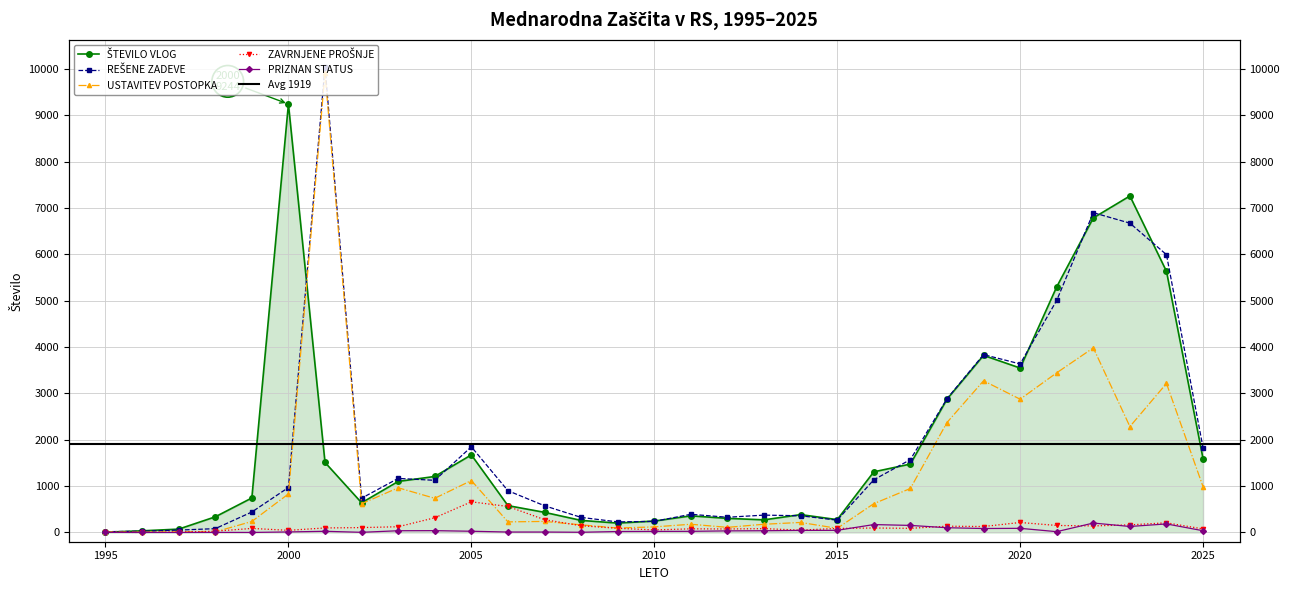

How many interior local peaks does the REŠENE ZADEVE series have?

7